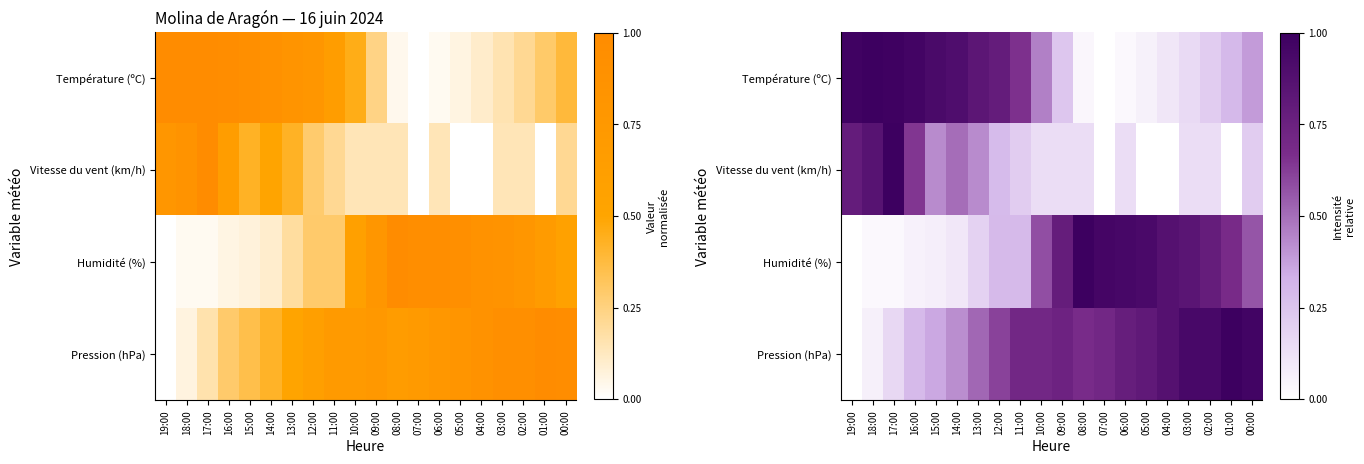

Is it true that Vitesse du vent (km/h) equals 0.1 at 06:00?

True